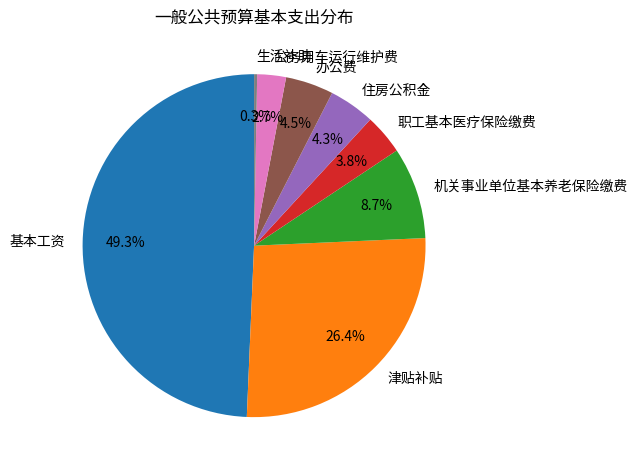

What is the ratio of the value at 基本工资 to the value at 职工基本医疗保险缴费?

13.0